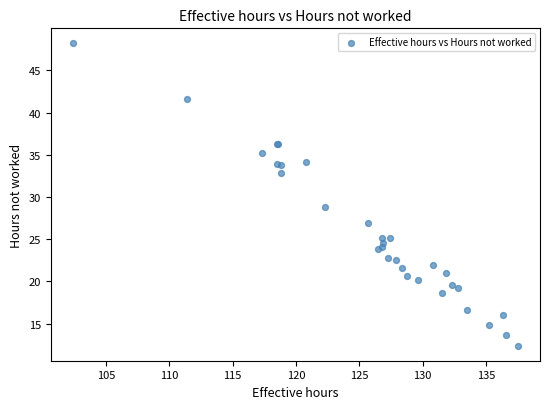

What Y value in the scatter plot is closest to 30?

28.8